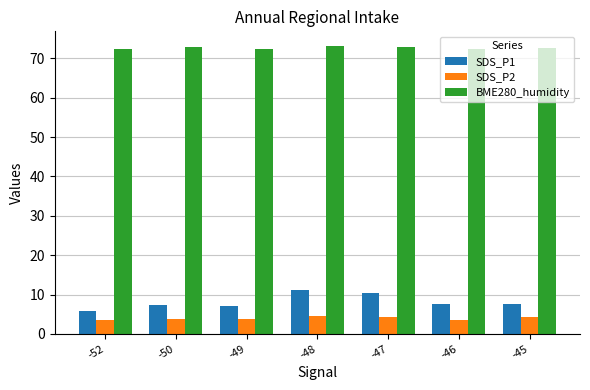

Which series has the largest total across all categories?

BME280_humidity